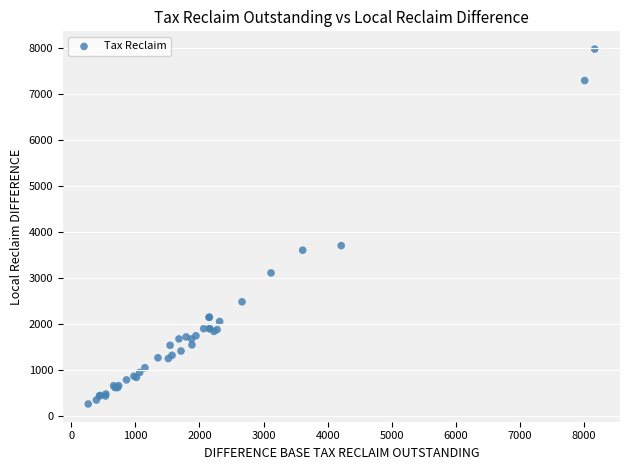

What Y value in the scatter plot is closest to 4125?

3710.5